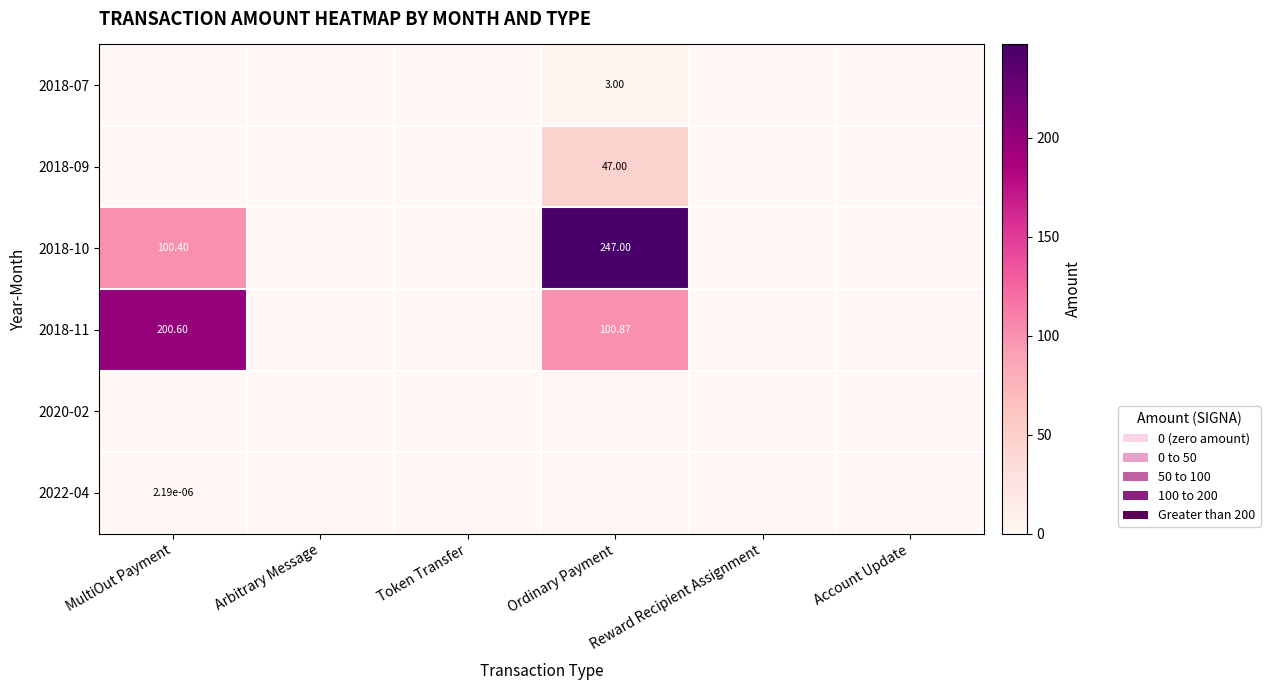

What is the sum of the 2018-07 values at Ordinary Payment and Token Transfer?

3.0